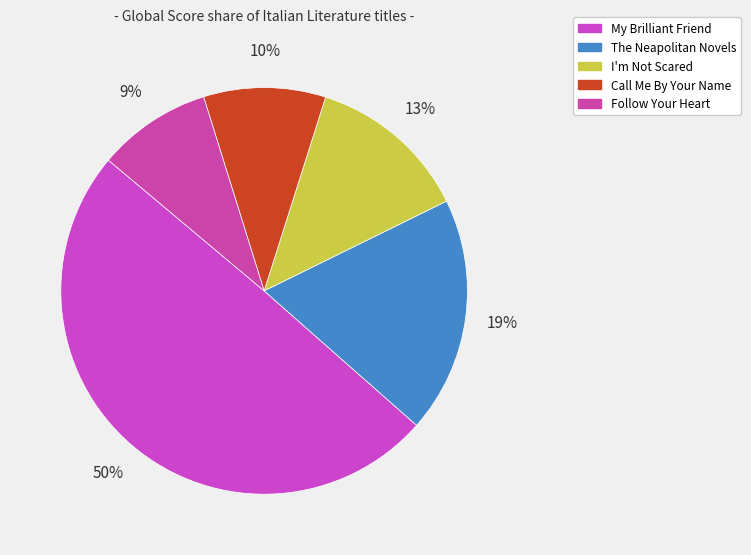

What is the total percentage of I'm Not Scared and The Neapolitan Novels?

31.6%